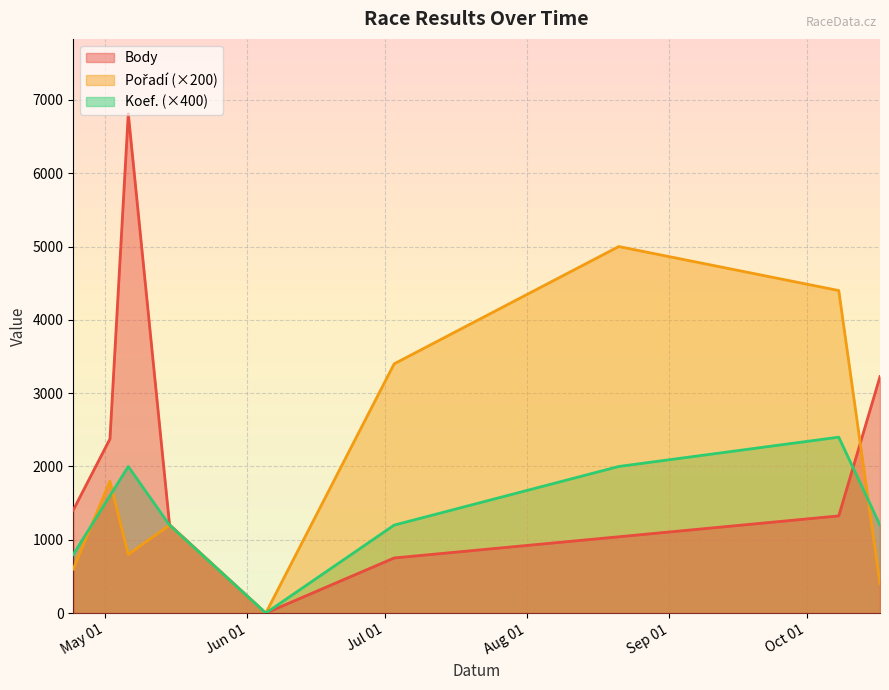

True or false: Pořadí has more than 2 interior local peaks.

True